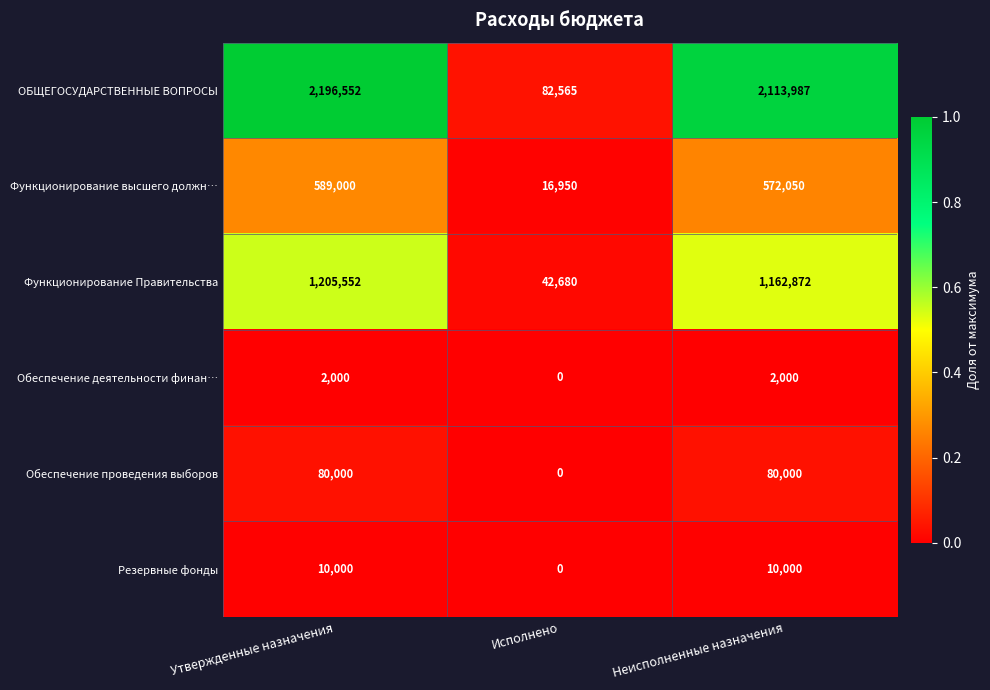

How many distinct data groups are displayed?

6